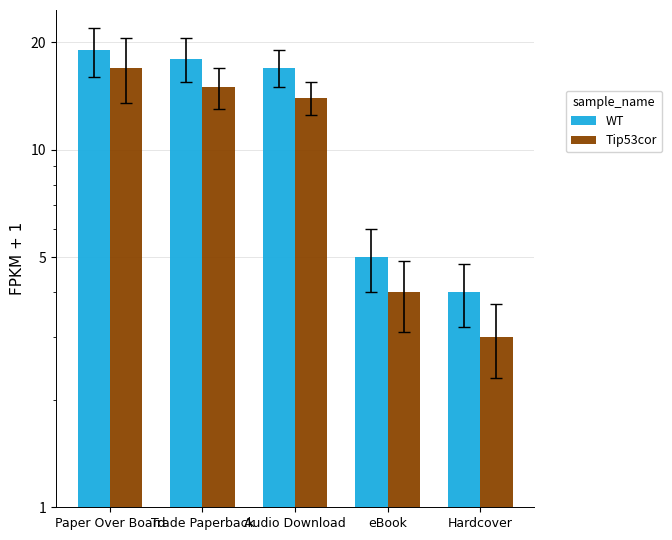

At how many categories does at least one series exceed 14?

3